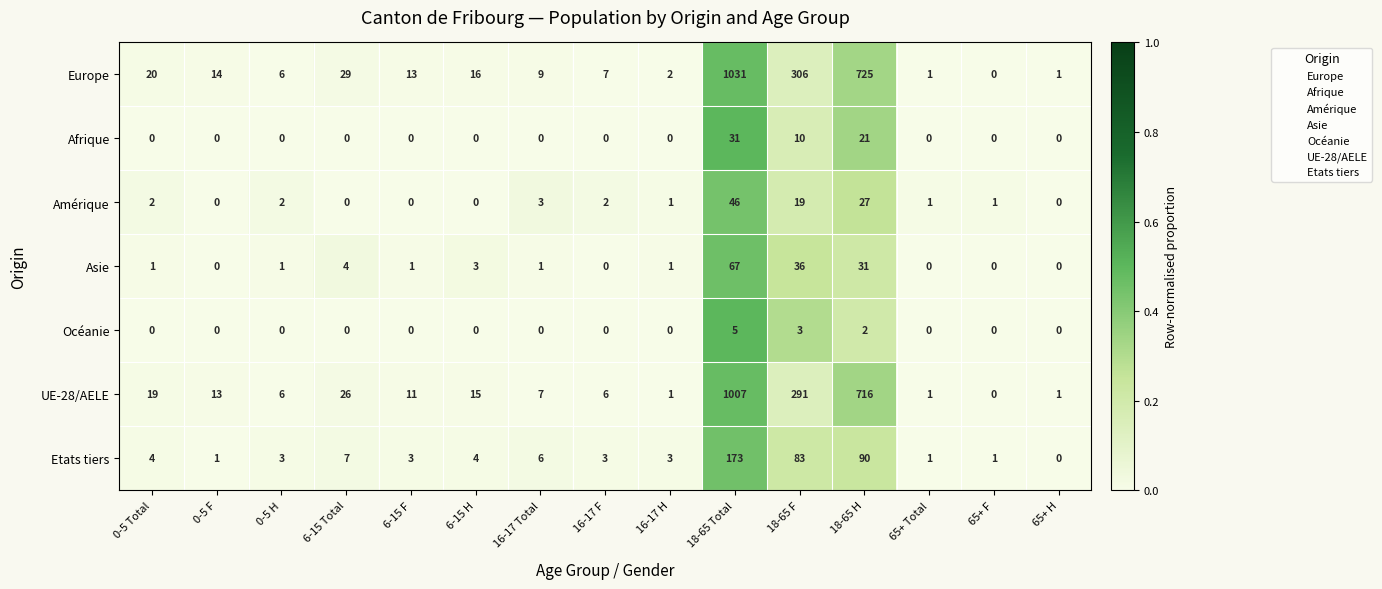

What is the difference between the second highest and minimum values in the Afrique series?

21